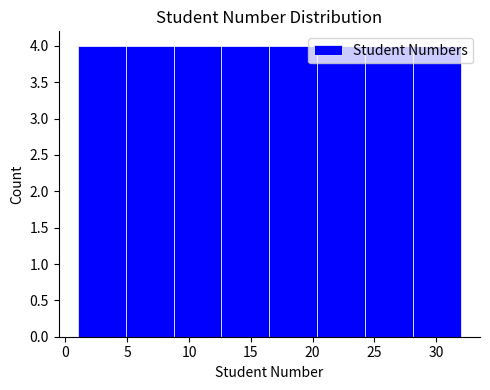

How tall is the bar that spans 12.5 to 16.5 on the x-axis? Neither the bar edges nor the heights are printed on the chart, so give them approximately, as read against the axes.

4